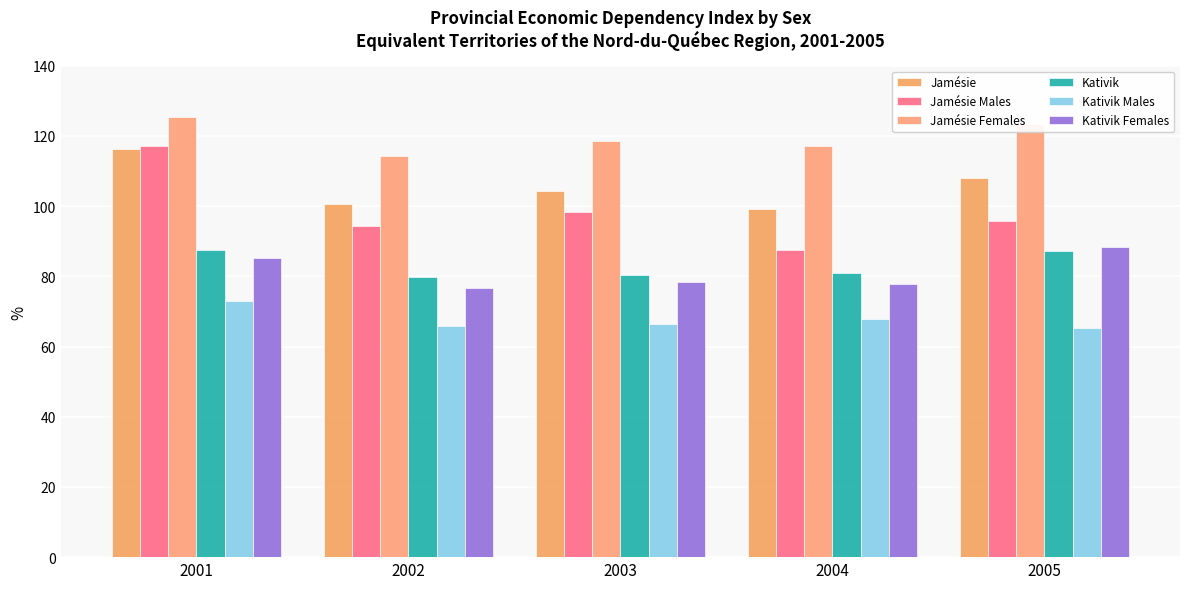

What is the total value across all series at 2005?

568.3